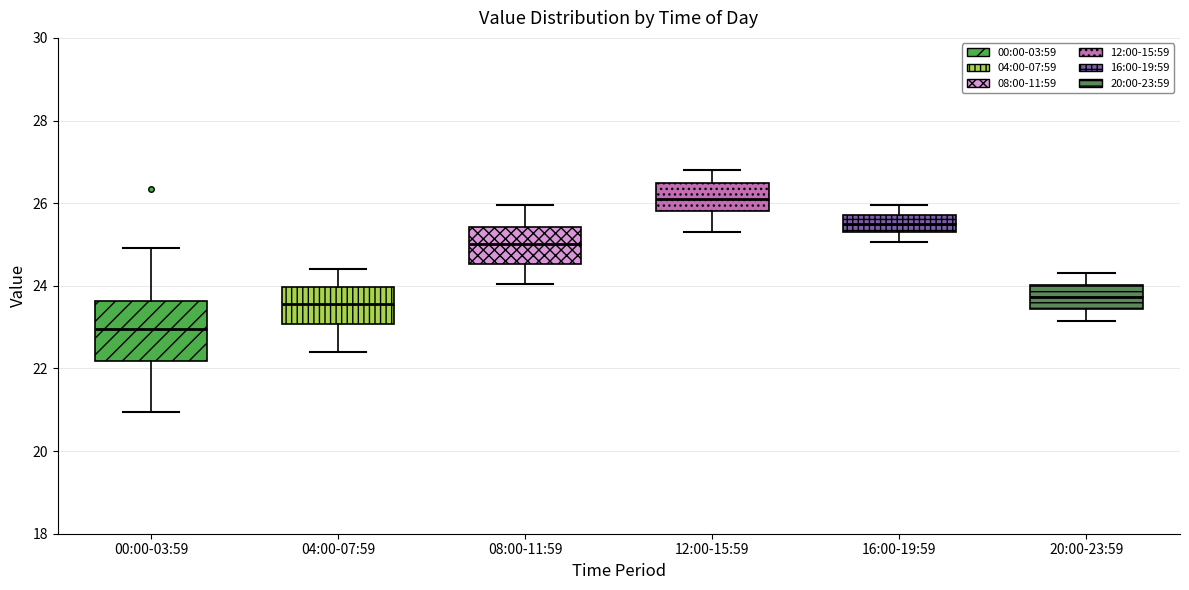

Reading left to right, transcribe this box plot: for each box, give where its median line is, the range the box spans, and where its two whiskers end, as read against the y-axis. The values are not printed on the chart, so give them approximately, as read against the axis.

00:00-03:59: median 23.0, box 22.2 to 23.6, whiskers 21.0 to 25.0
04:00-07:59: median 23.6, box 23.0 to 24.0, whiskers 22.4 to 24.4
08:00-11:59: median 25.0, box 24.6 to 25.4, whiskers 24.0 to 26.0
12:00-15:59: median 26.2, box 25.8 to 26.6, whiskers 25.4 to 26.8
16:00-19:59: median 25.6, box 25.4 to 25.8, whiskers 25.0 to 26.0
20:00-23:59: median 23.8, box 23.4 to 24.0, whiskers 23.2 to 24.4